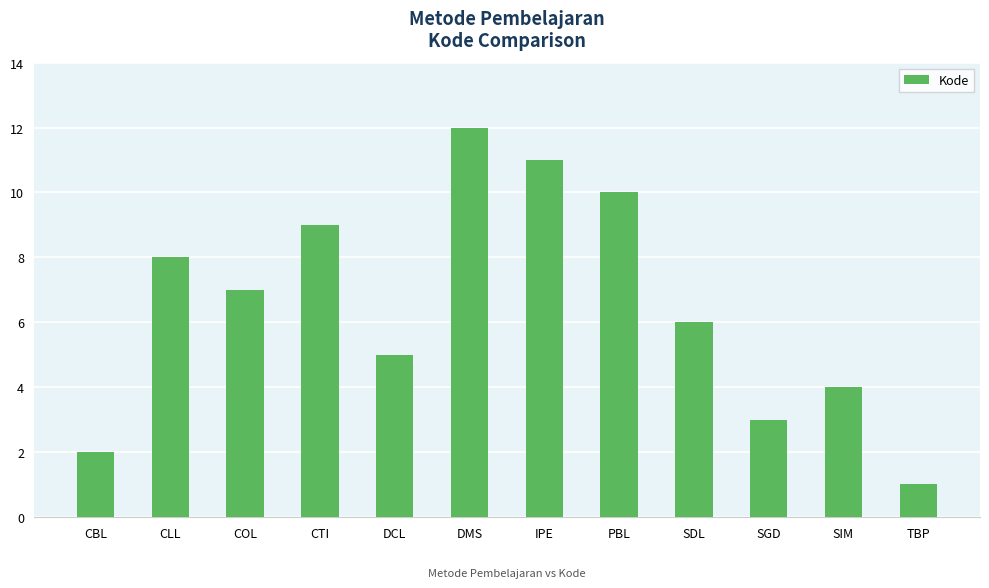

Rank the categories by value from highest to lowest.

DMS, IPE, PBL, CTI, CLL, COL, SDL, DCL, SIM, SGD, CBL, TBP